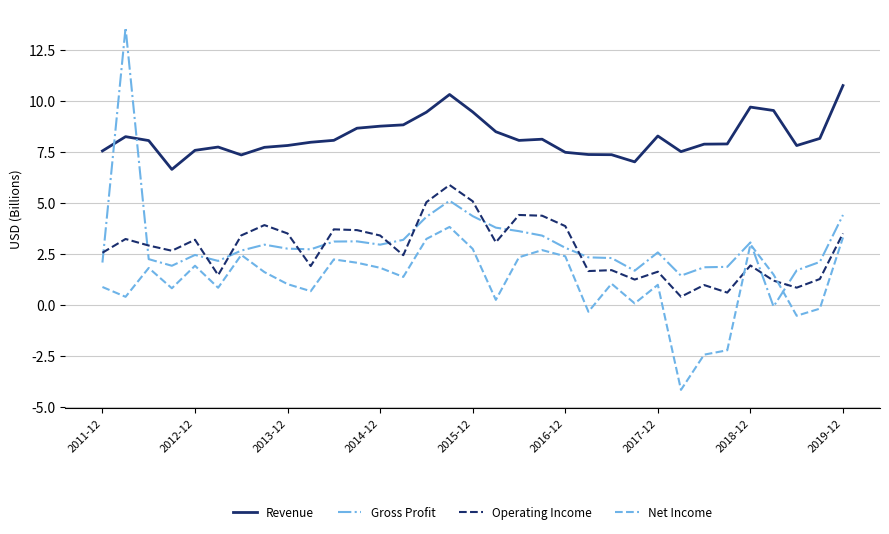

What is the highest value of the Operating Income series?

5.9